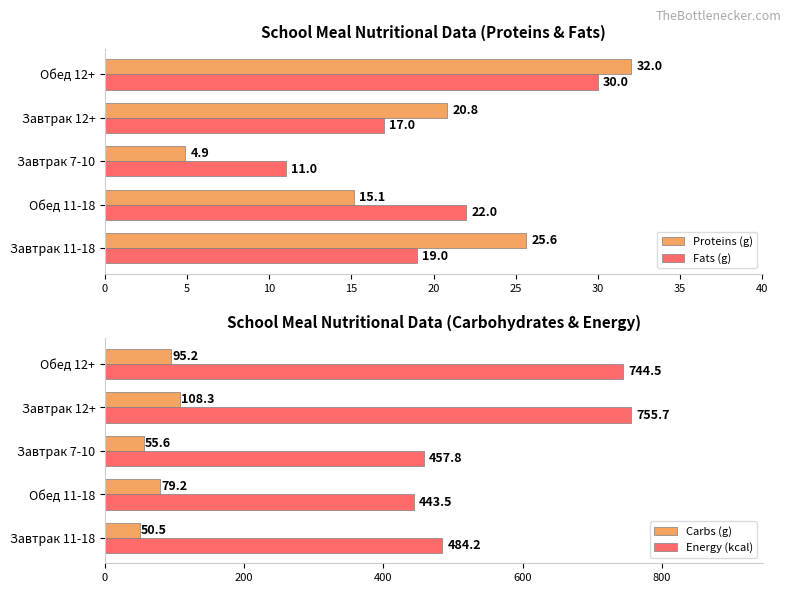

What is the average value of the Energy (kcal) series?

577.1